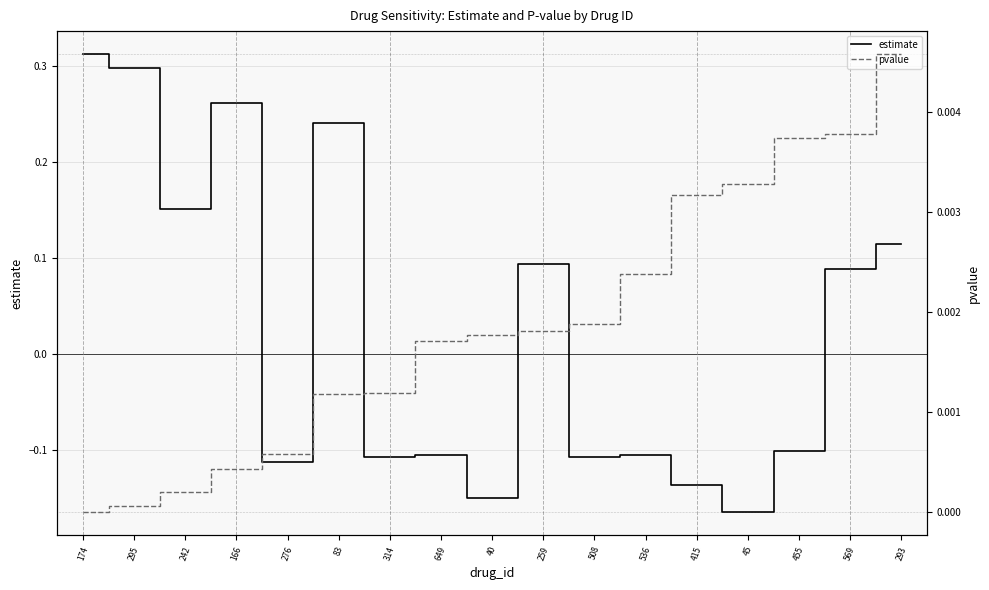

What is the total value across all series at 295?

0.3